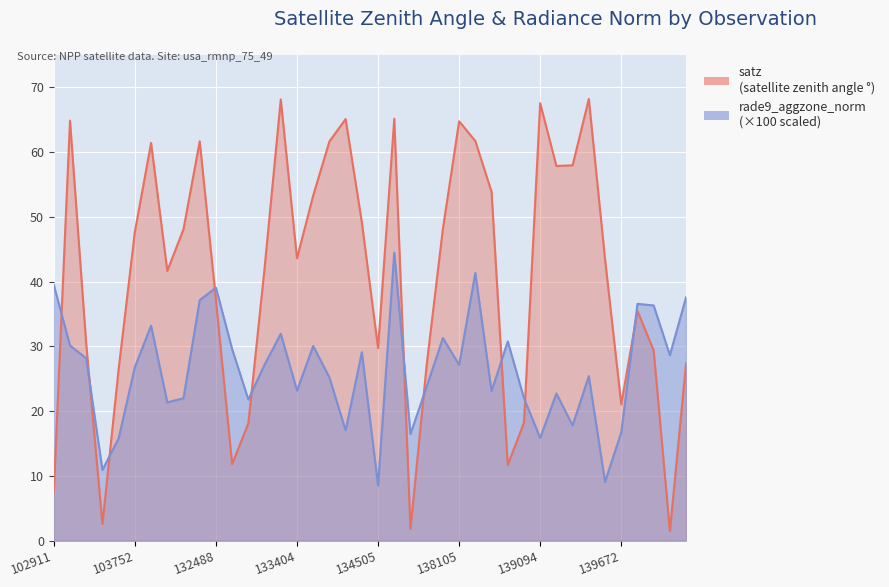

True or false: rade9_aggzone_norm and satz cross at least once.

True